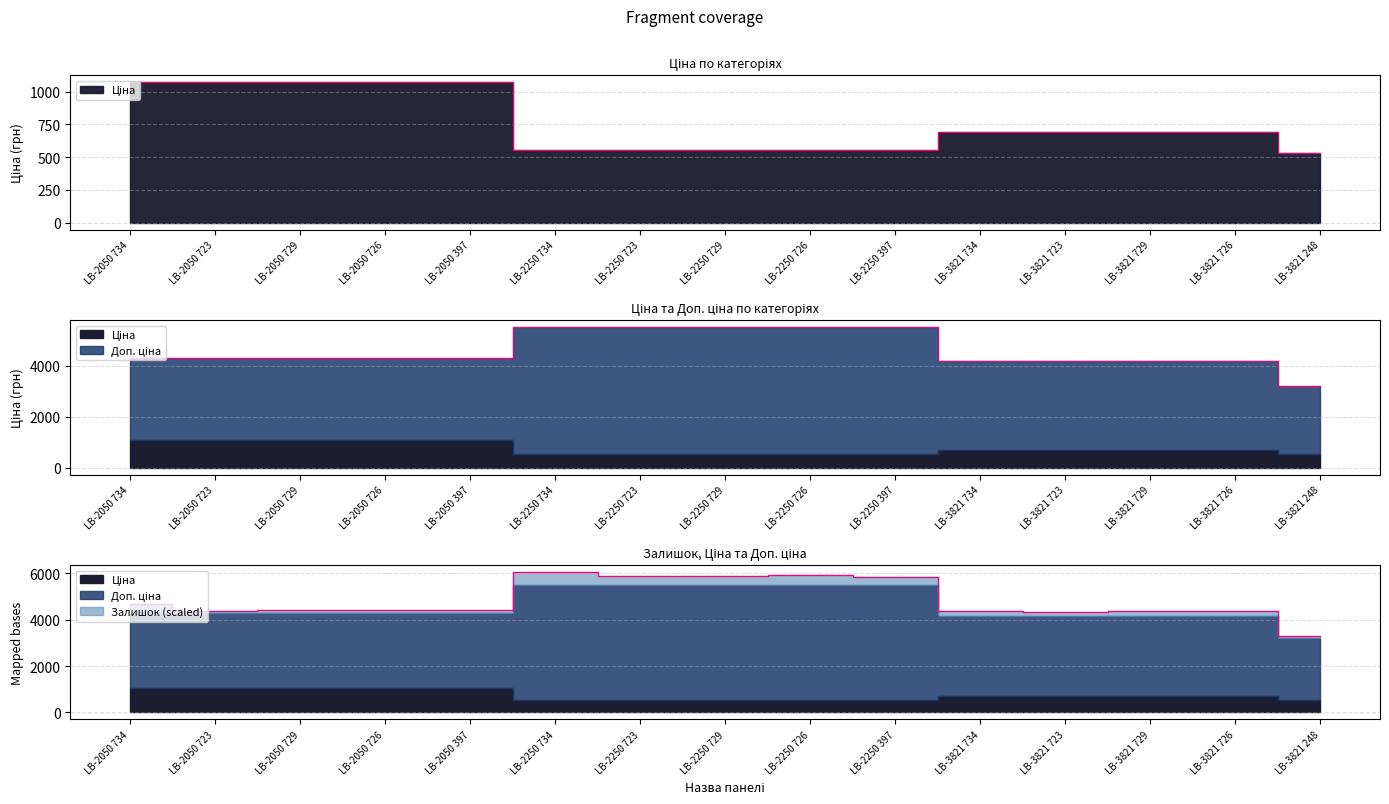

What is the total value across all series at LB-2050 734?

5348.9